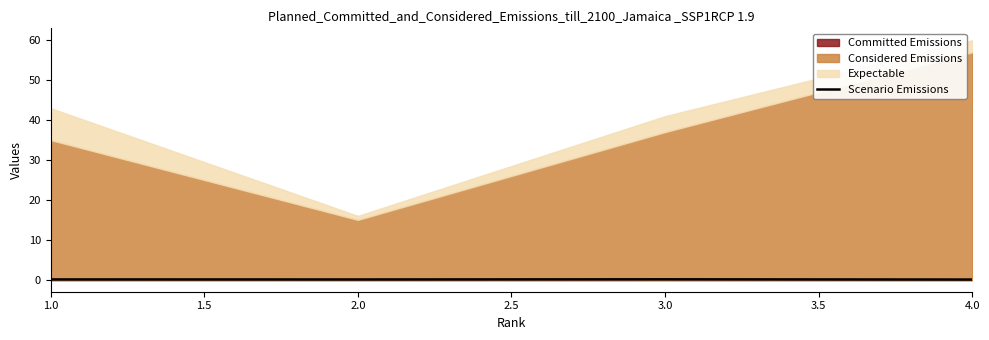

True or false: Scenario Emissions has more than 1 interior local peaks.

False